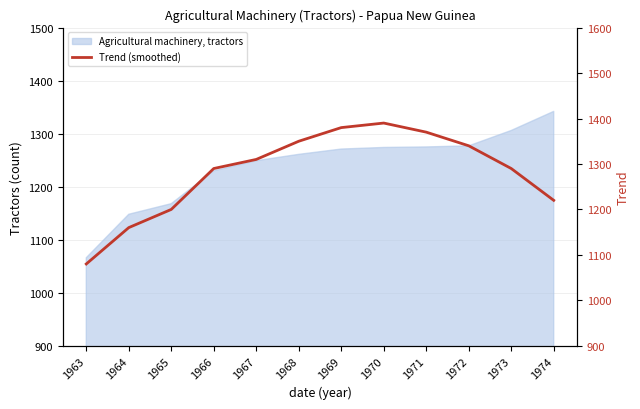

Reading left to right, transcribe all the data shown in this chart.

1080	1160	1200	1290	1310	1350	1380	1390	1370	1340	1290	1220